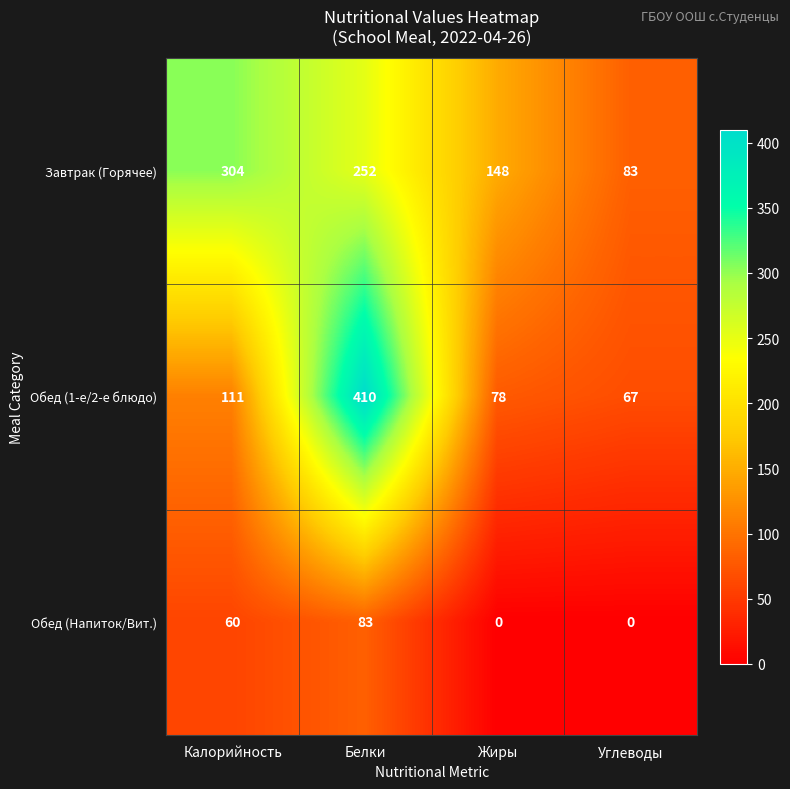

How many values in the Обед (Напиток/Вит.) series are below 60?

2